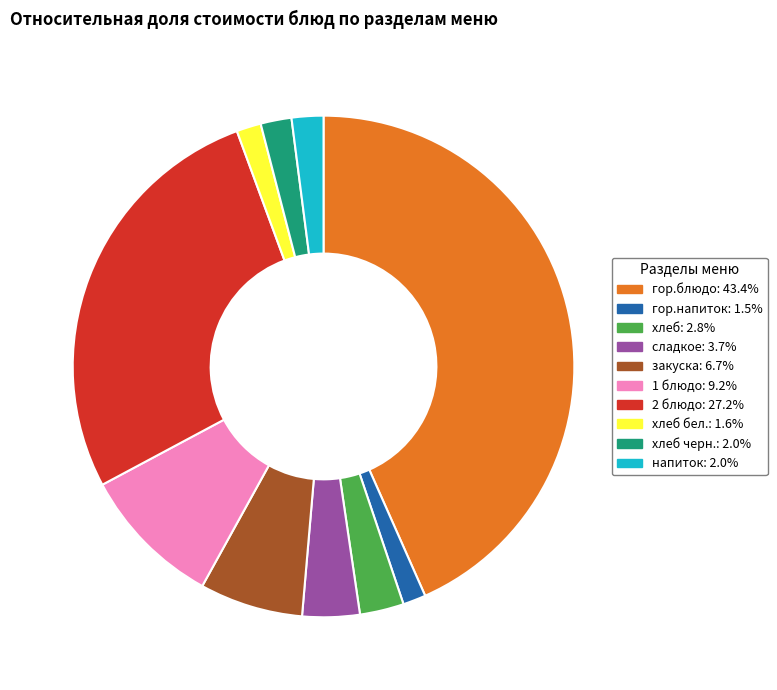

Is there any slice that represents more than half of the pie?

No